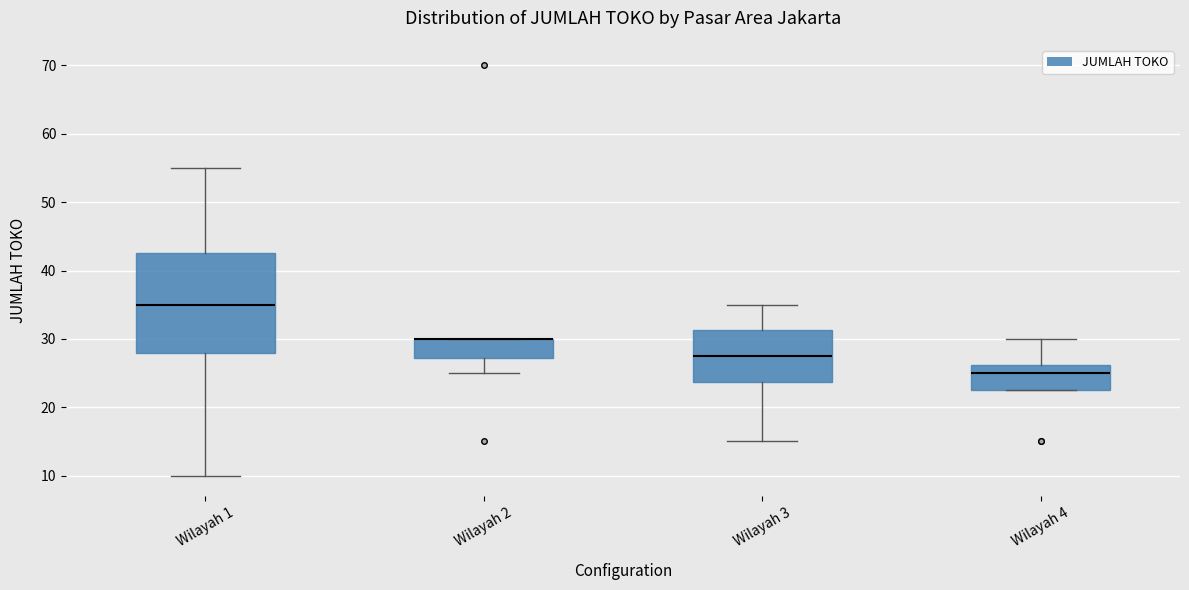

Reading left to right, read every box against the y-axis: the position of its median line, the range the box covers, and the ends of its whiskers. The values are not printed on the chart, so give them approximately, as read against the axis.

Wilayah 1: median 35, box 28 to 43, whiskers 10 to 55
Wilayah 2: median 30 (drawn on the box's upper edge), box 27 to 30, whiskers 25 to 30
Wilayah 3: median 28, box 24 to 31, whiskers 15 to 35
Wilayah 4: median 25, box 23 to 26, whiskers 23 to 30